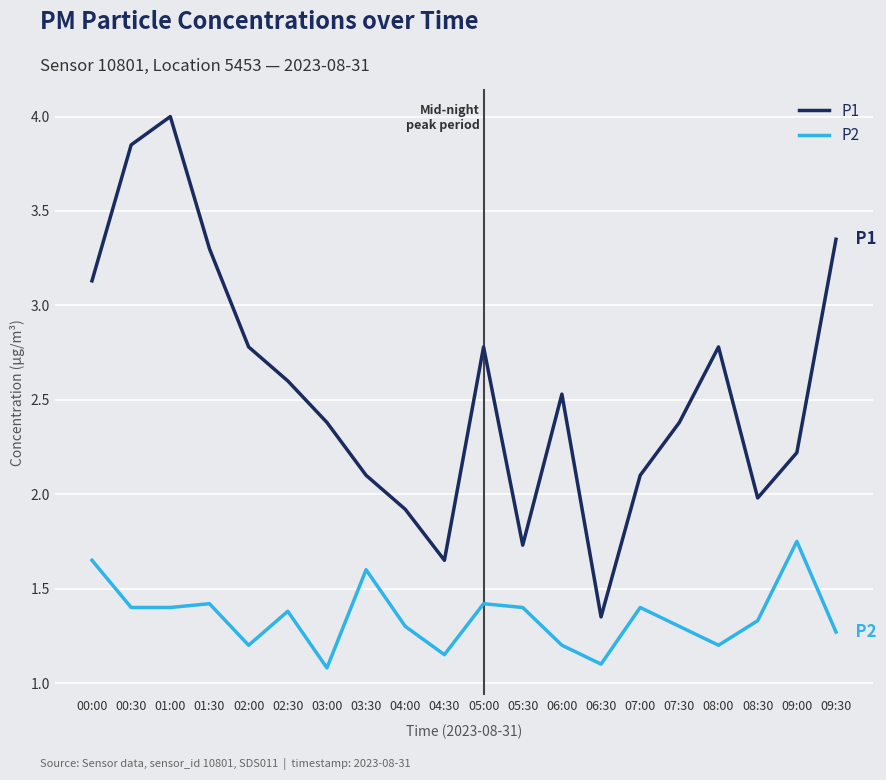

What is the difference between the maximum and minimum values in the P2 series?

0.7